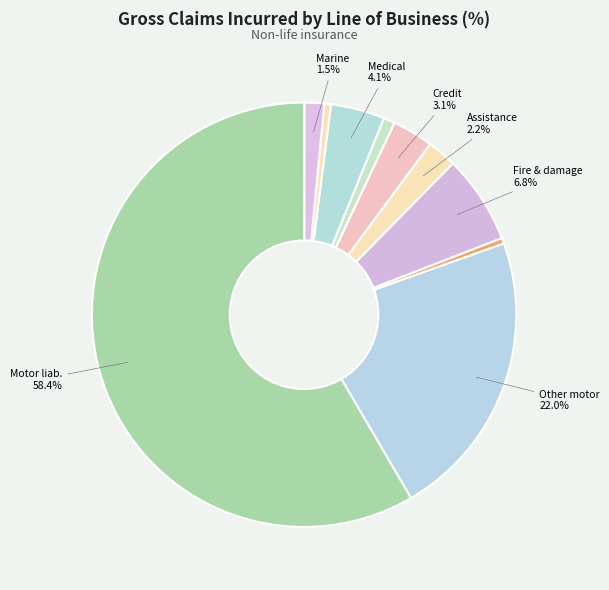

Which slice is the largest?

Motor vehicle liability